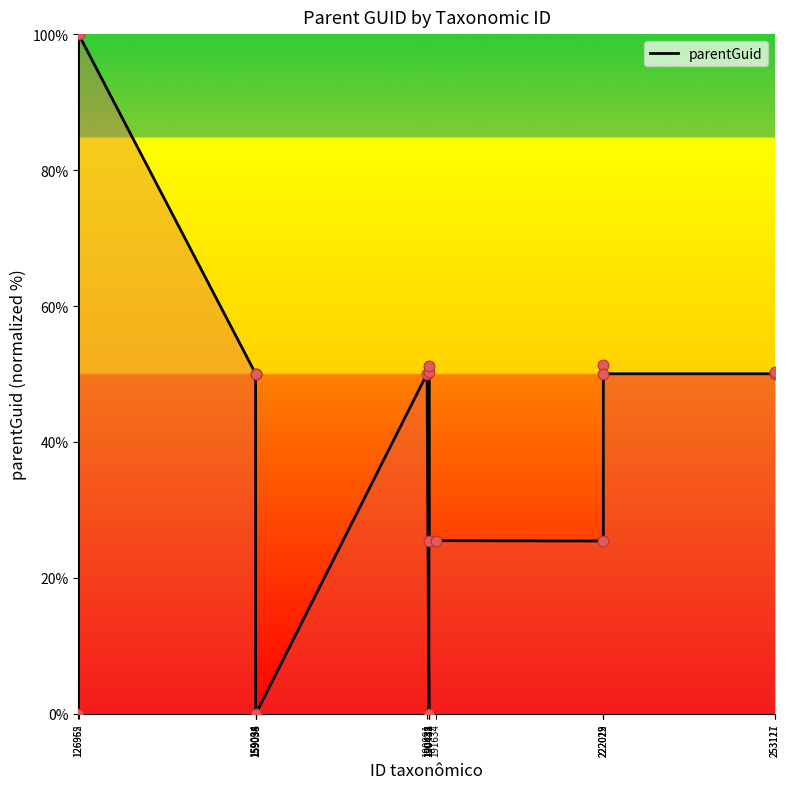

Which has a higher value, 253117 or 159094?

253117